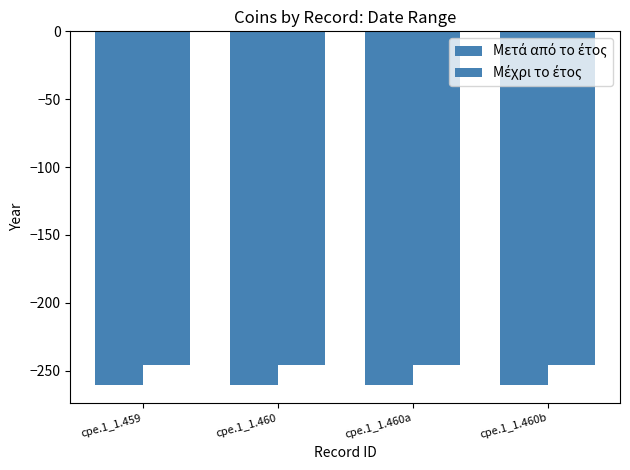

Reading right to left, what are all the values shown in this chart?

Μετά από το έτος: cpe.1_1.460b=-261	cpe.1_1.460a=-261	cpe.1_1.460=-261	cpe.1_1.459=-261
Μέχρι το έτος: cpe.1_1.460b=-246	cpe.1_1.460a=-246	cpe.1_1.460=-246	cpe.1_1.459=-246